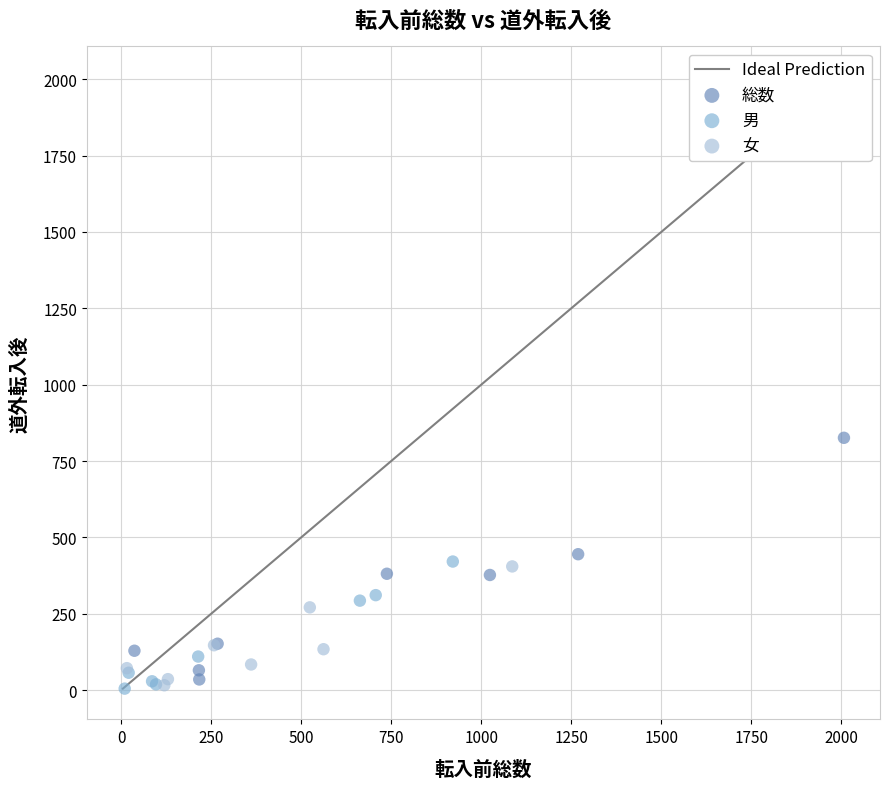

Which series reaches the maximum Y coordinate?

総数